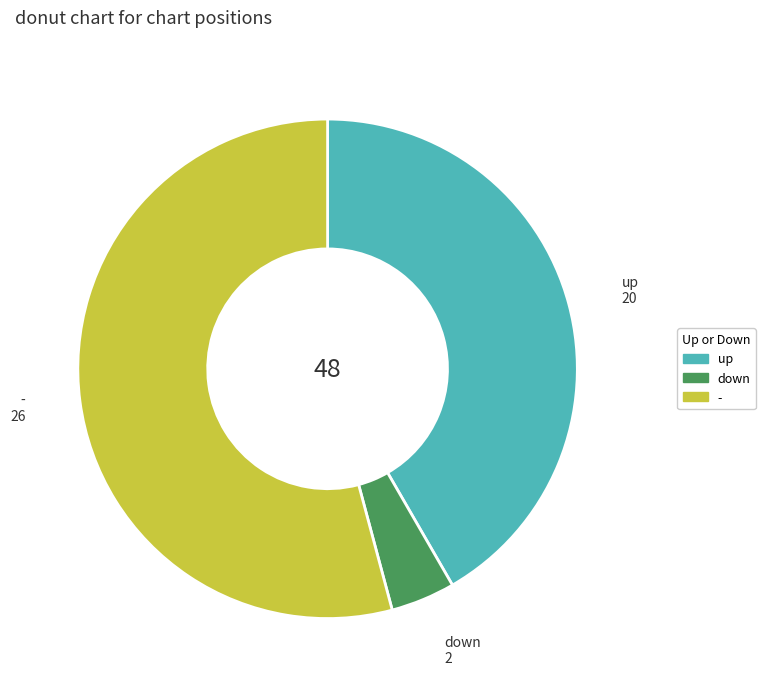

Combined, do up and down account for over 50%?

No